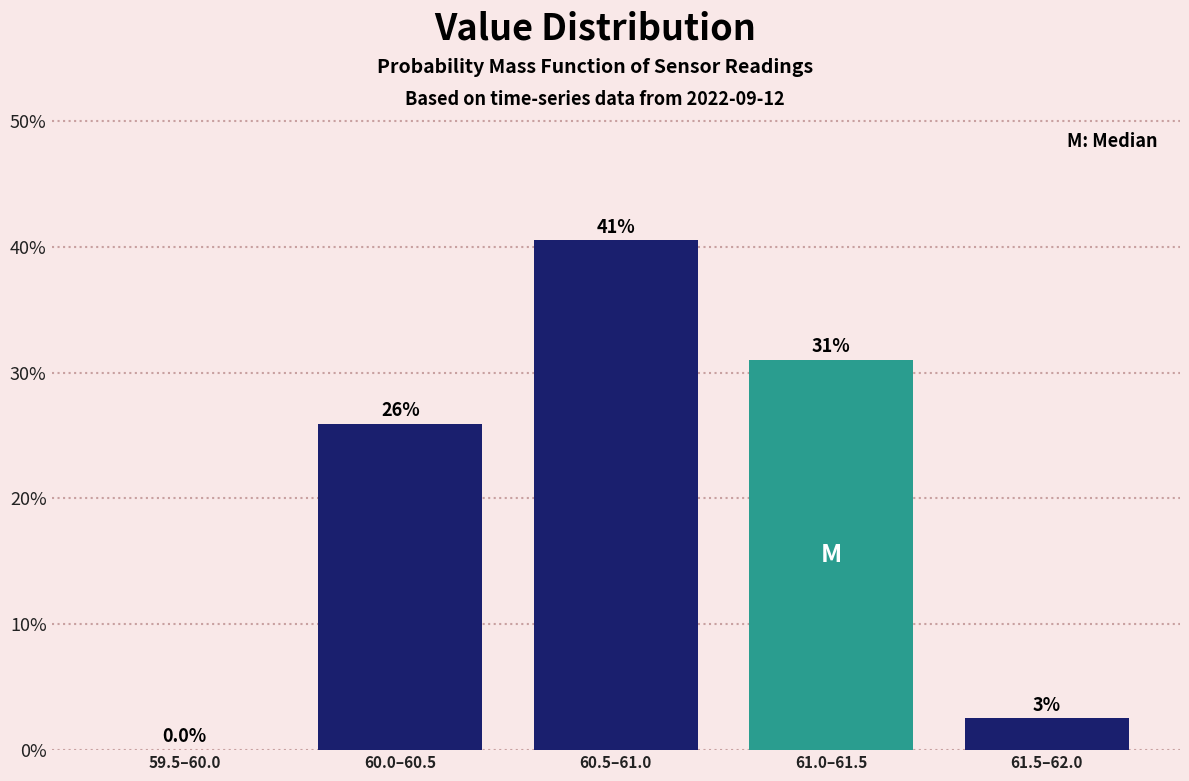

True or false: the data shows 17.9 at 60.5–61.0.

False